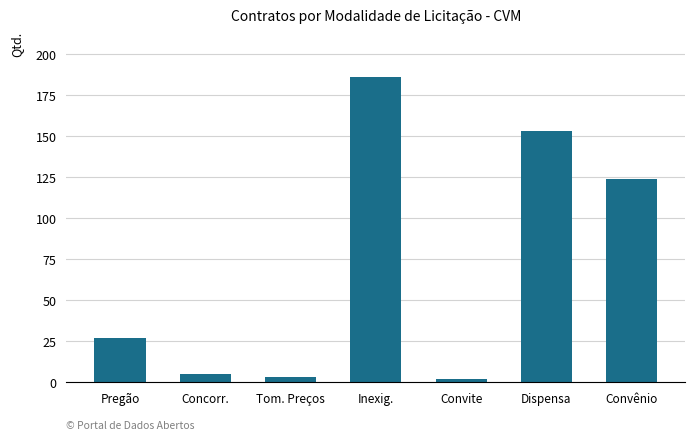

Reading left to right, extract all data points from this chart.

27	5	3	186	2	153	124